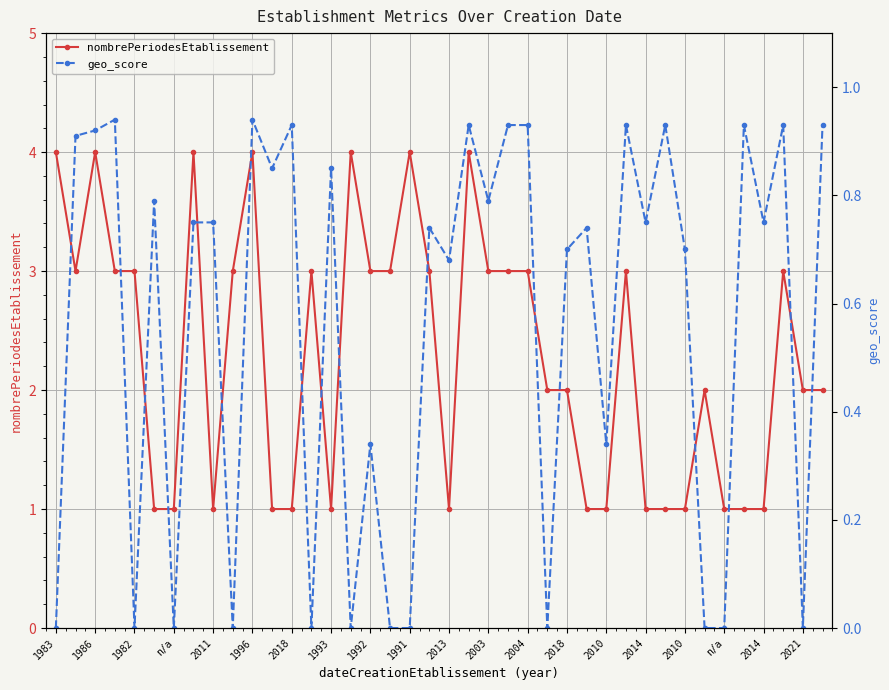

What is the label of the 34th point from the left?

33